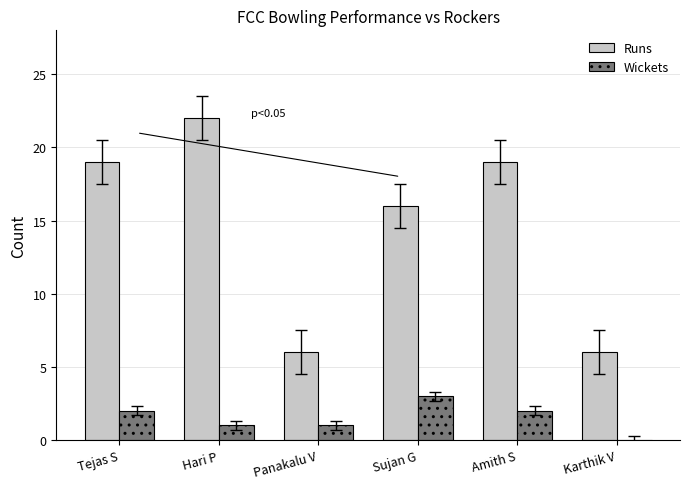

At which category is the sum across all series the highest?

Hari P